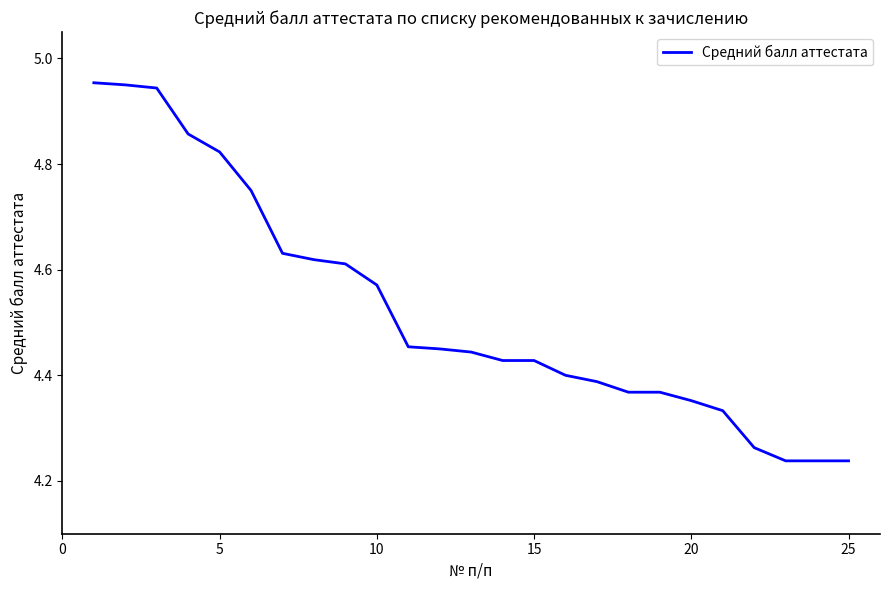

What is the difference between the maximum and minimum values?

0.7